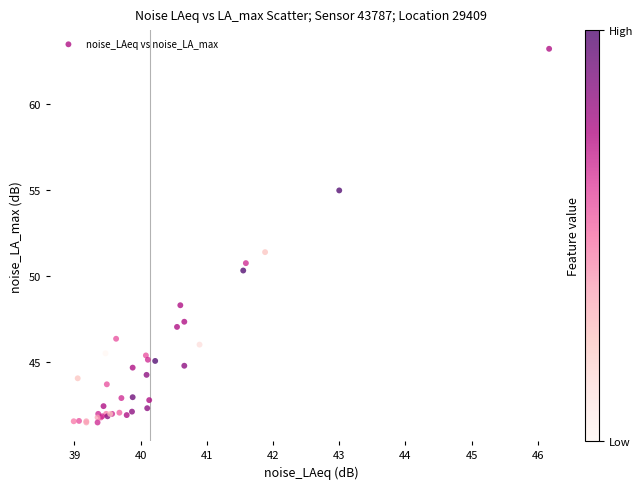

What Y value in the scatter plot is closest to 52?

51.4